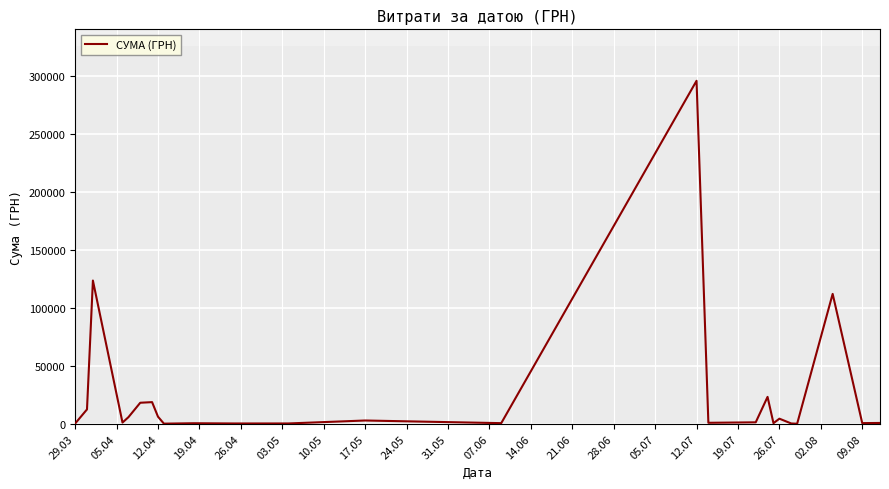

What is the difference between the maximum and minimum values?

295540.8